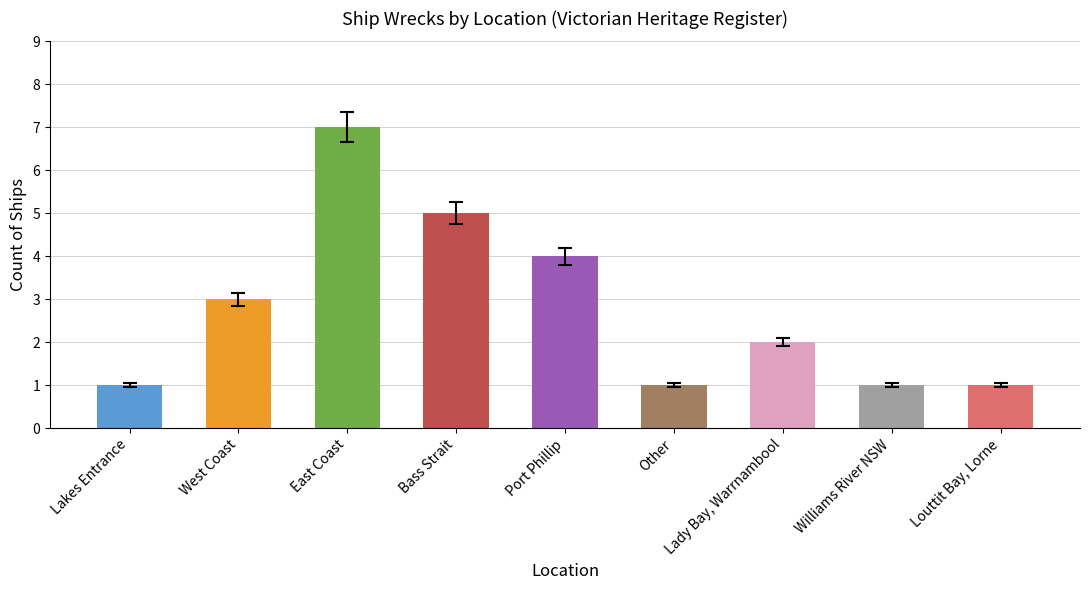

What is the smallest value displayed?

1